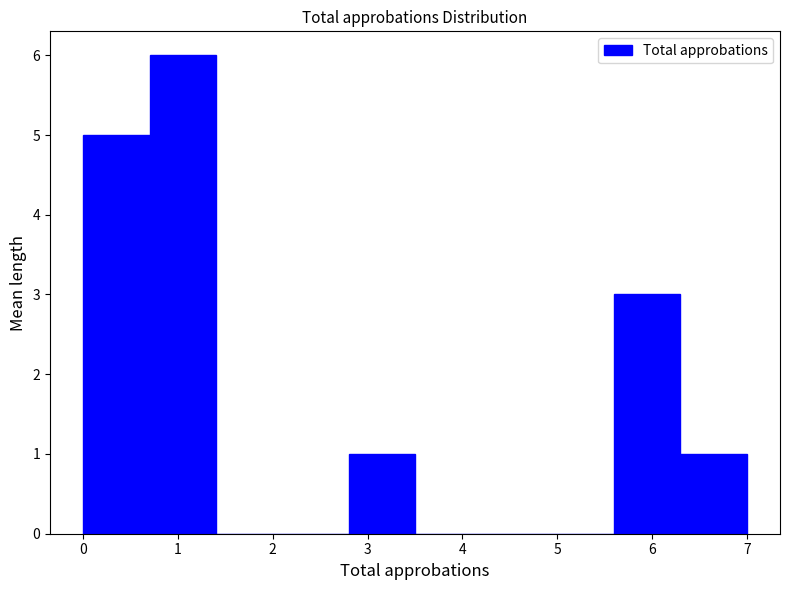

How tall is the bar that spans 5.6 to 6.3 on the x-axis? The values are not printed on the chart, so give them approximately, as read against the axis.

3